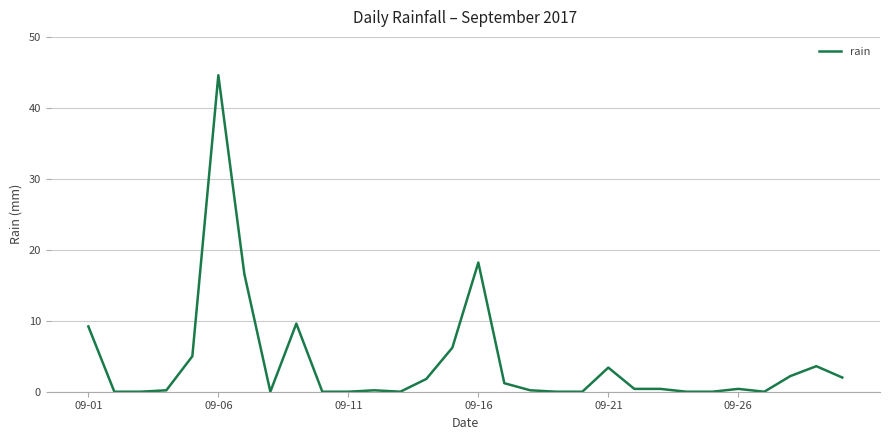

What is the difference between the maximum and minimum values?

44.6